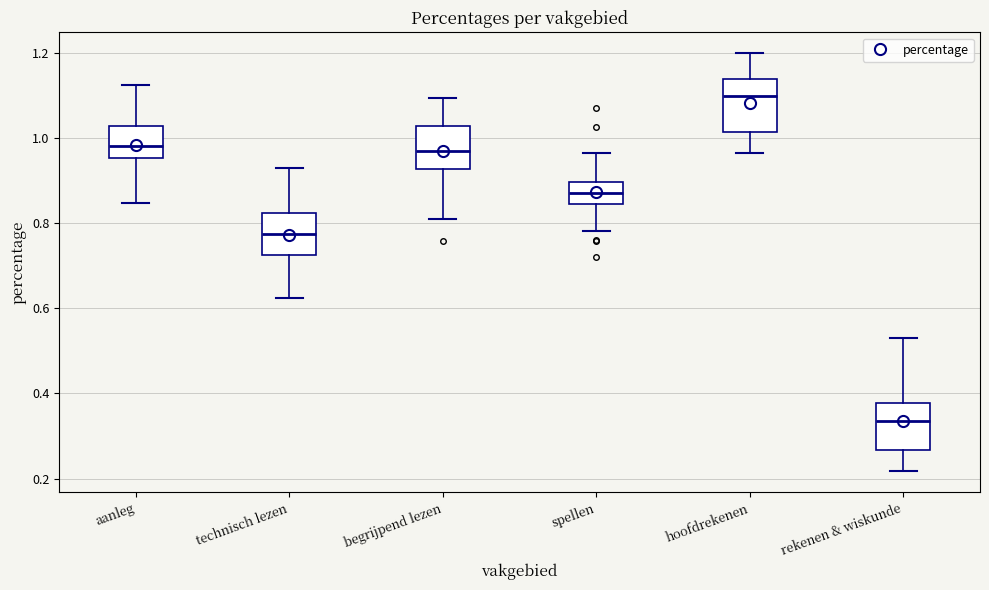

Reading left to right, transcribe this box plot: for each box, give where its median line is, the range the box spans, and where its two whiskers end, as read against the y-axis. The values are not printed on the chart, so give them approximately, as read against the axis.

aanleg: median 0.98, box 0.96 to 1.02, whiskers 0.84 to 1.12
technisch lezen: median 0.78, box 0.72 to 0.82, whiskers 0.62 to 0.92
begrijpend lezen: median 0.98, box 0.92 to 1.02, whiskers 0.80 to 1.10
spellen: median 0.88, box 0.84 to 0.90, whiskers 0.78 to 0.96
hoofdrekenen: median 1.10, box 1.02 to 1.14, whiskers 0.96 to 1.20
rekenen & wiskunde: median 0.34, box 0.26 to 0.38, whiskers 0.22 to 0.54